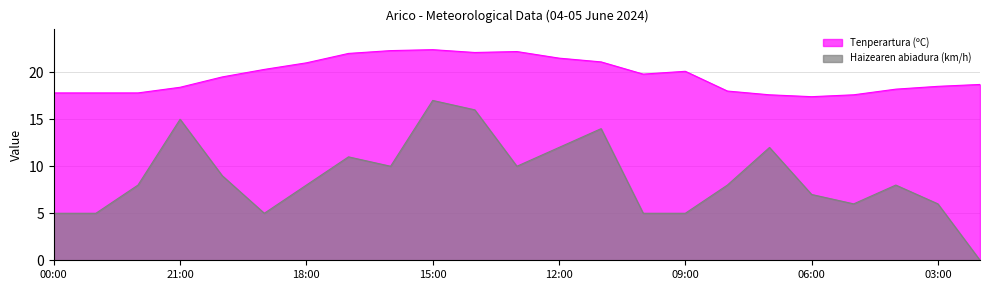

Between 17:00 and 13:00, which is larger?

13:00